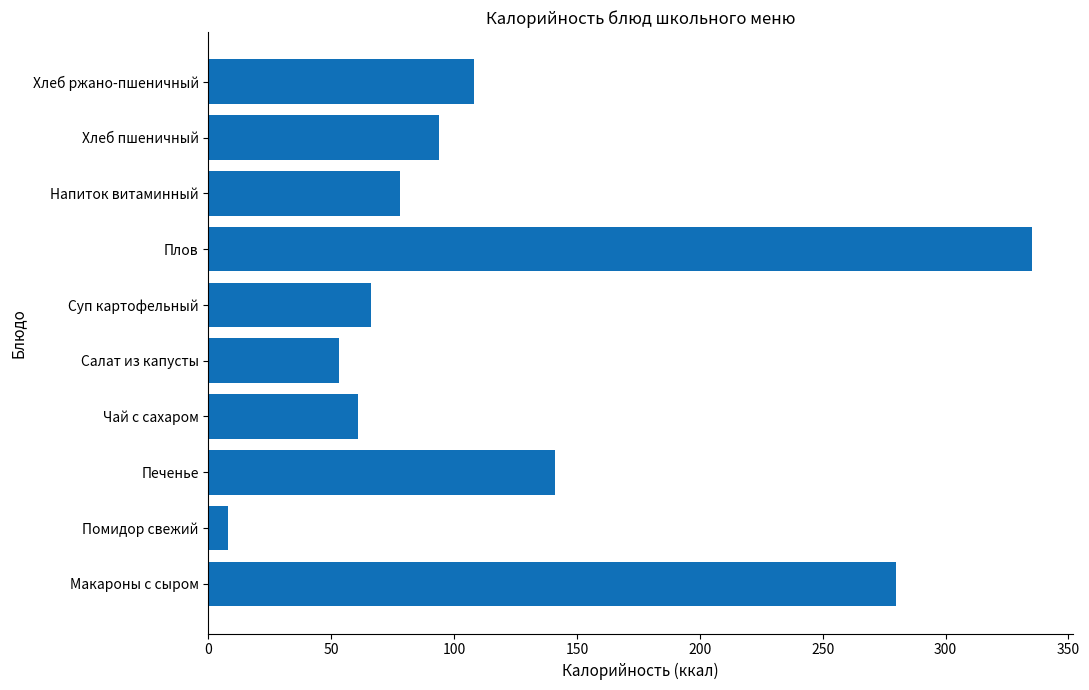

Reading bottom to top, what are all the values shown in this chart?

280	8	141	61	53	66	335	78	94	108